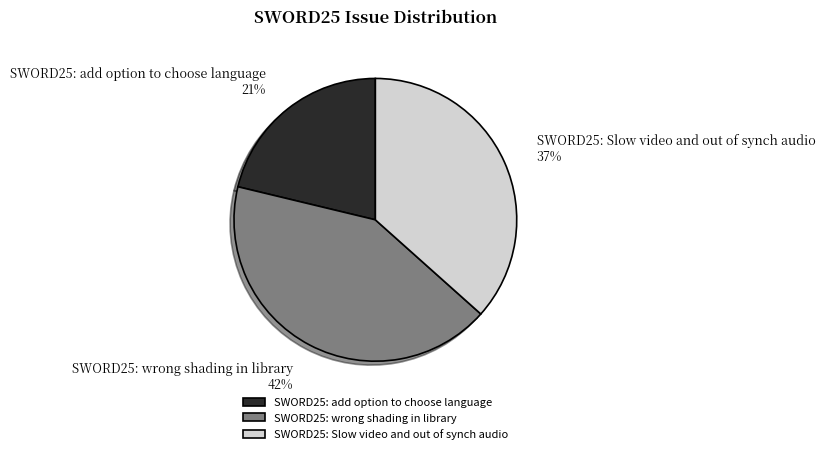

Rank the categories by value from highest to lowest.

SWORD25: wrong shading in library, SWORD25: Slow video and out of synch audio, SWORD25: add option to choose language